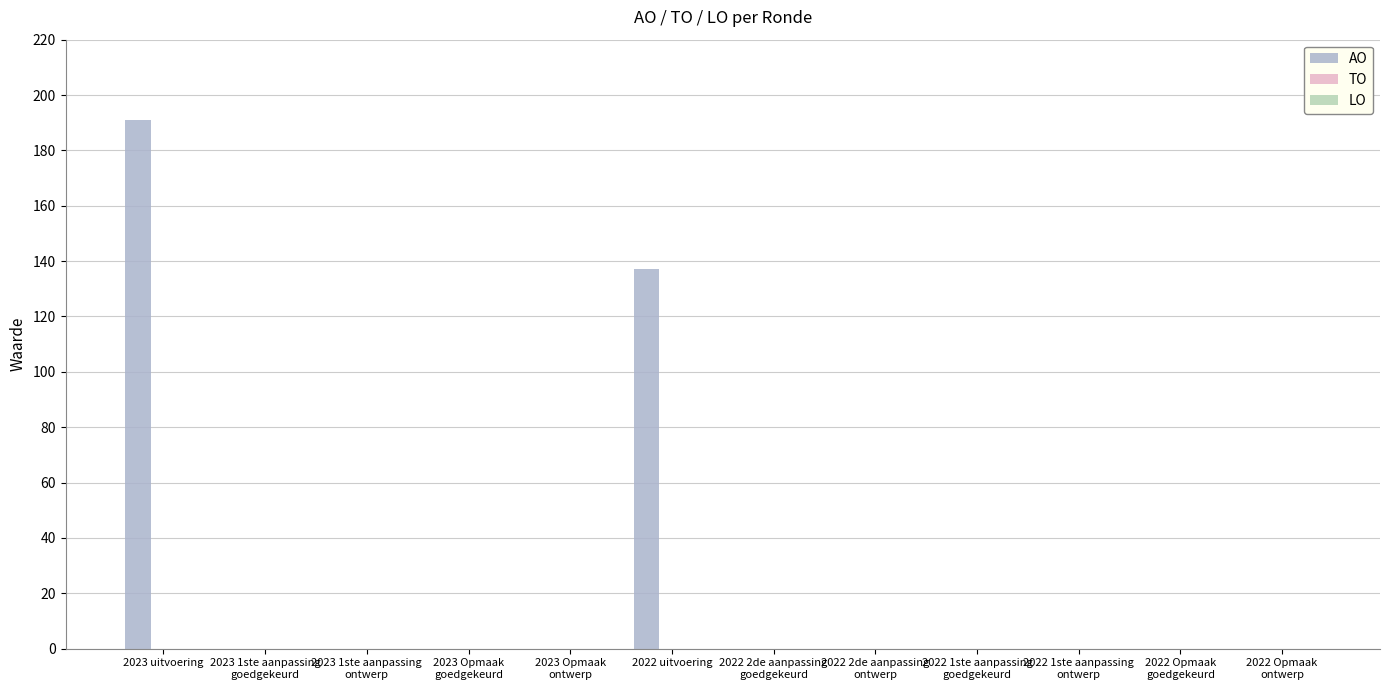

Where is the data nearest to the value 95?

2022 uitvoering